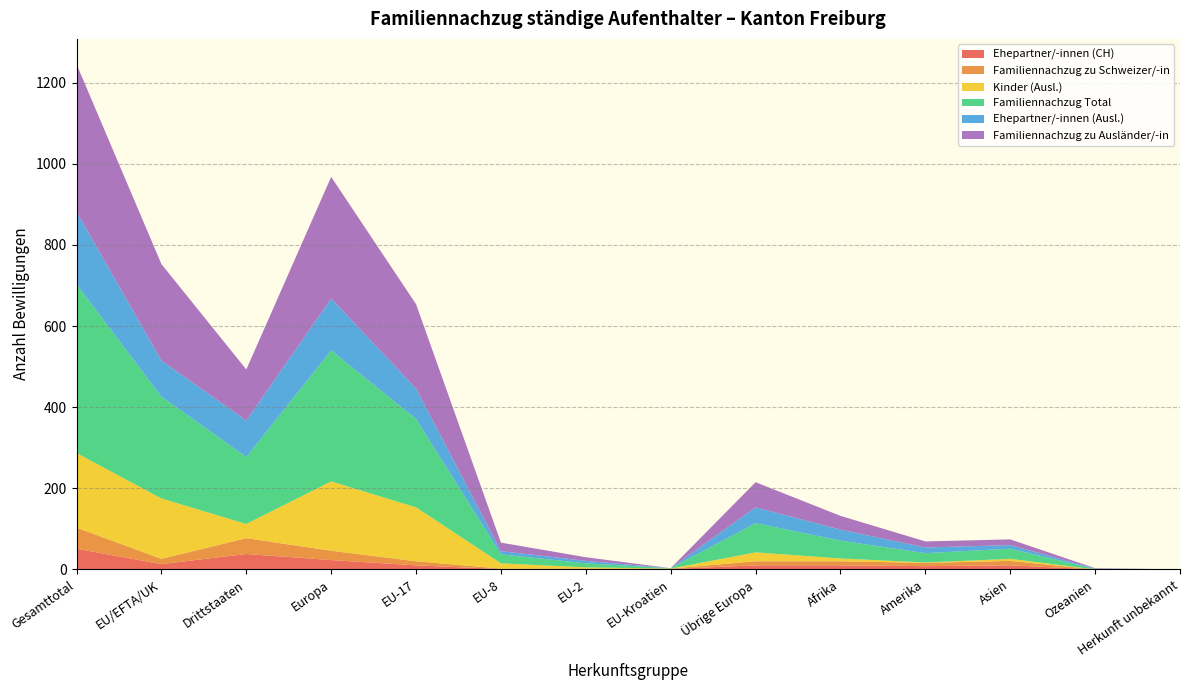

Reading right to left, transcribe all the data shown in this chart.

Familiennachzug zu Ausländer/-in: Herkunft unbekannt=0	Ozeanien=1	Asien=14	Amerika=15	Afrika=34	Übrige Europa=62	EU-Kroatien=0	EU-2=9	EU-8=21	EU-17=208	Europa=300	Drittstaaten=126	EU/EFTA/UK=238	Gesamttotal=364
Familiennachzug Total: Herkunft unbekannt=0	Ozeanien=1	Asien=25	Amerika=23	Afrika=44	Übrige Europa=72	EU-Kroatien=1	EU-2=10	EU-8=22	EU-17=218	Europa=323	Drittstaaten=165	EU/EFTA/UK=251	Gesamttotal=416
Ehepartner/-innen (Ausl.): Herkunft unbekannt=0	Ozeanien=1	Asien=9	Amerika=14	Afrika=27	Übrige Europa=39	EU-Kroatien=0	EU-2=6	EU-8=8	EU-17=75	Europa=128	Drittstaaten=90	EU/EFTA/UK=89	Gesamttotal=179
Kinder (Ausl.): Herkunft unbekannt=0	Ozeanien=0	Asien=5	Amerika=1	Afrika=7	Übrige Europa=22	EU-Kroatien=0	EU-2=3	EU-8=13	EU-17=133	Europa=171	Drittstaaten=35	EU/EFTA/UK=149	Gesamttotal=184
Familiennachzug zu Schweizer/-in: Herkunft unbekannt=0	Ozeanien=0	Asien=11	Amerika=8	Afrika=10	Übrige Europa=10	EU-Kroatien=1	EU-2=1	EU-8=1	EU-17=10	Europa=23	Drittstaaten=39	EU/EFTA/UK=13	Gesamttotal=52
Ehepartner/-innen (CH): Herkunft unbekannt=0	Ozeanien=0	Asien=10	Amerika=8	Afrika=10	Übrige Europa=10	EU-Kroatien=1	EU-2=1	EU-8=1	EU-17=10	Europa=23	Drittstaaten=38	EU/EFTA/UK=13	Gesamttotal=51